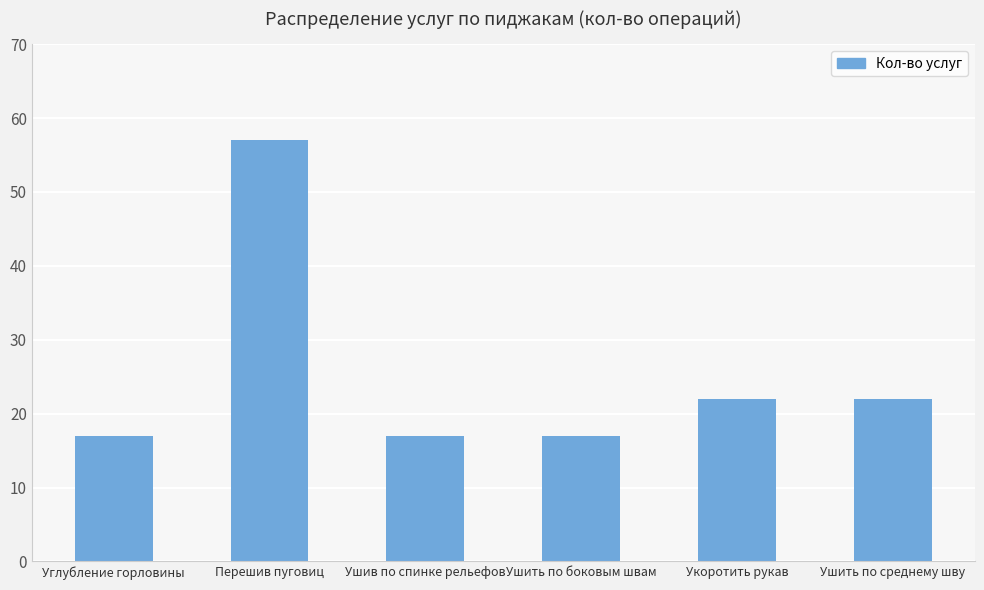

Reading right to left, extract all data points from this chart.

22	22	17	17	57	17